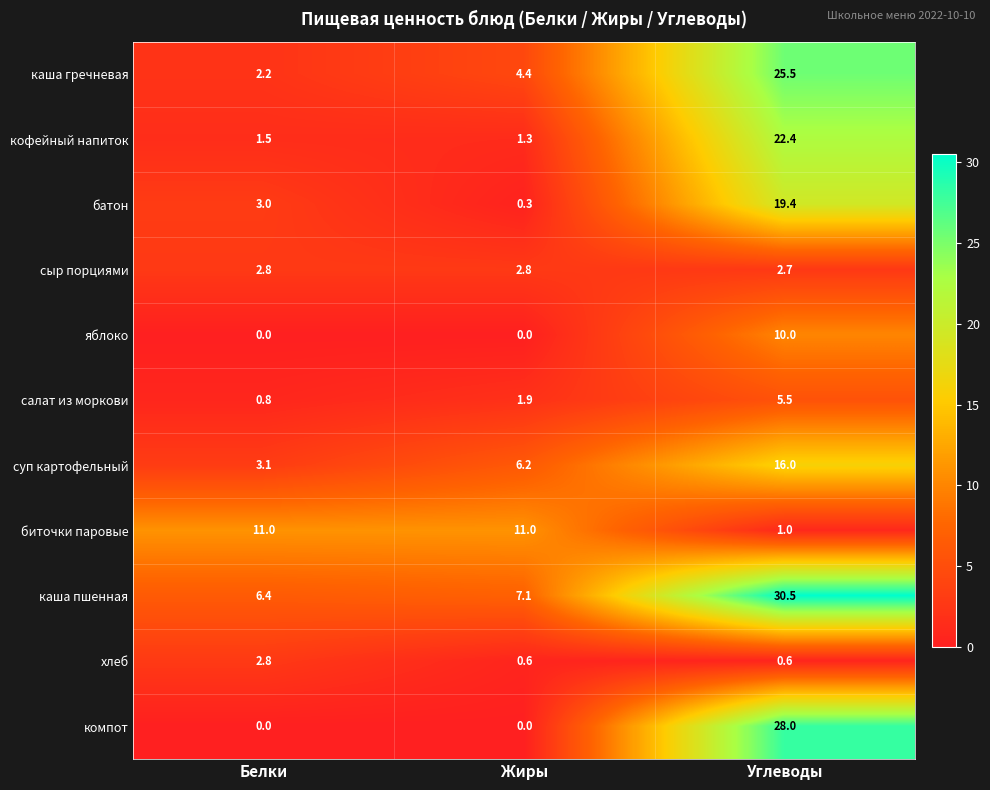

Rank the categories by каша гречневая value from highest to lowest.

Углеводы, Жиры, Белки